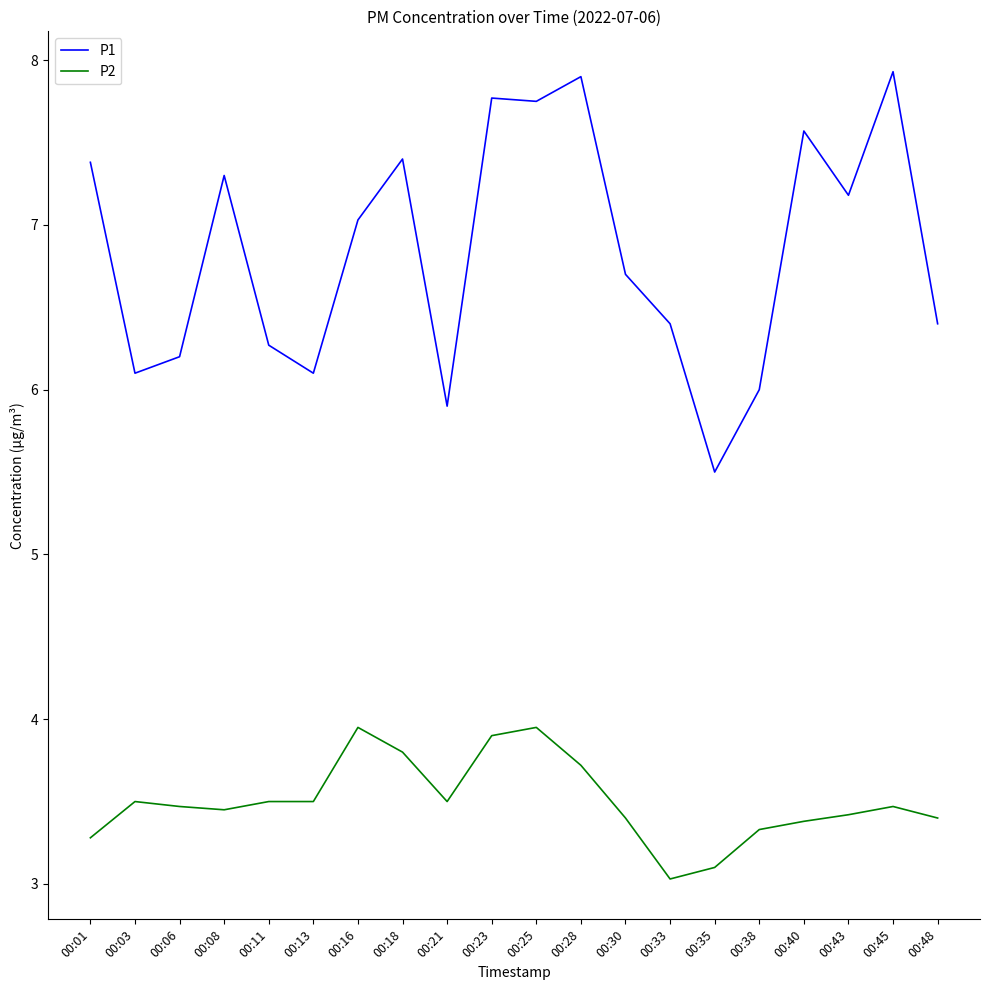

True or false: P2 and P1 intersect in this chart.

False